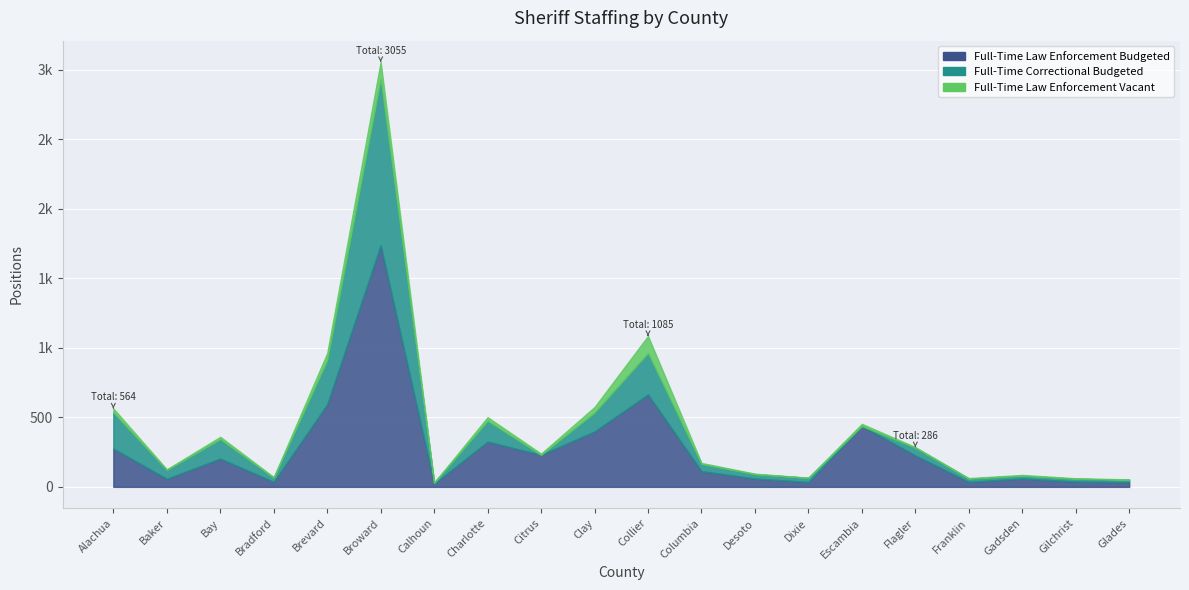

In Full-Time Law Enforcement Budgeted, how many points are higher than both neighbors (excluding endpoints)?

6